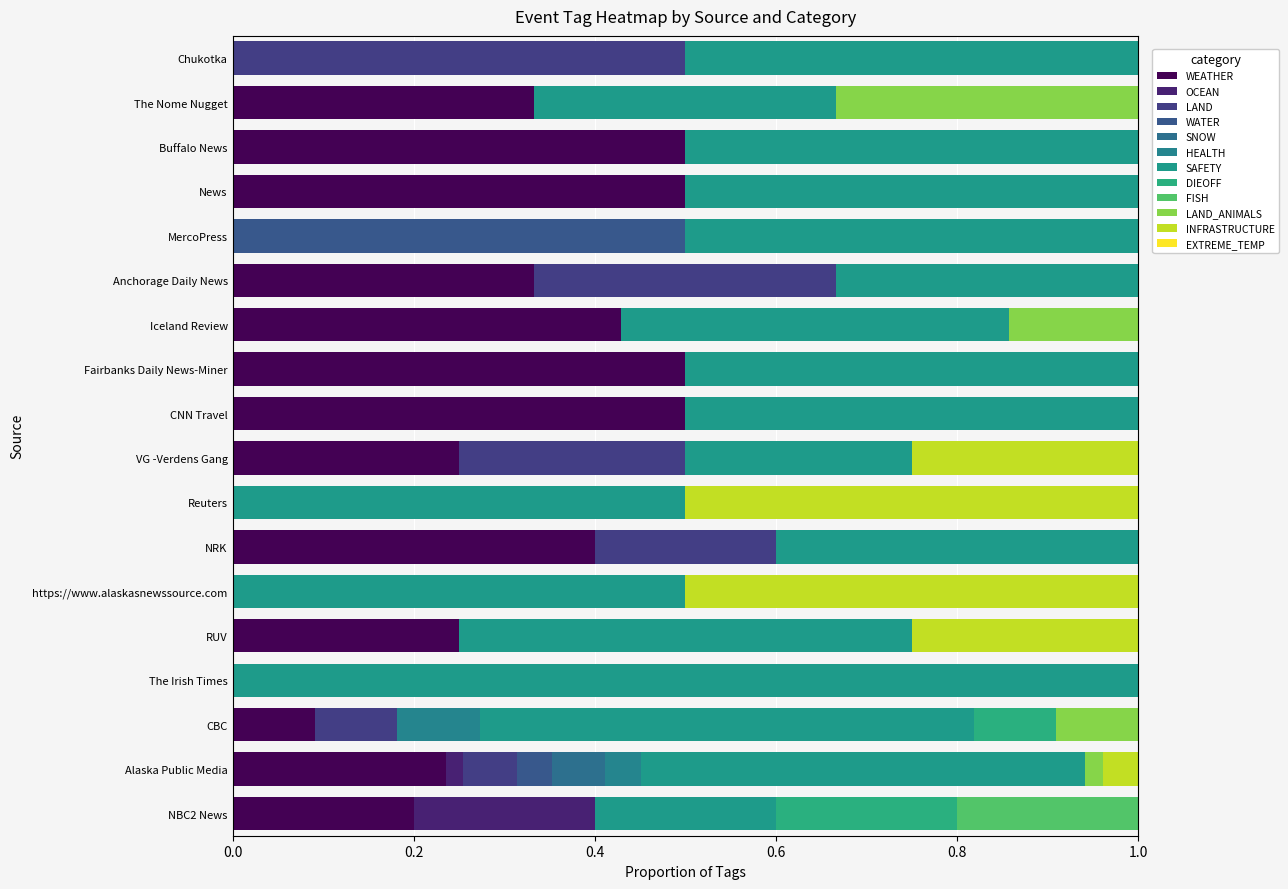

Count the number of categories in the chart.

18